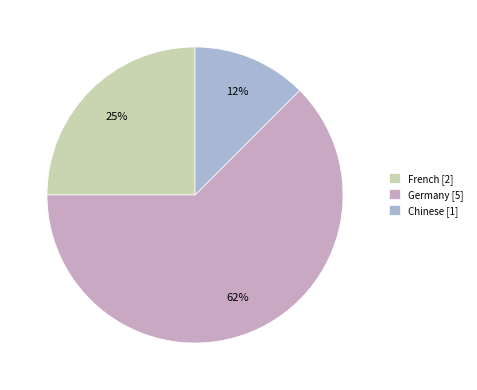

How many segments does this pie chart have?

3